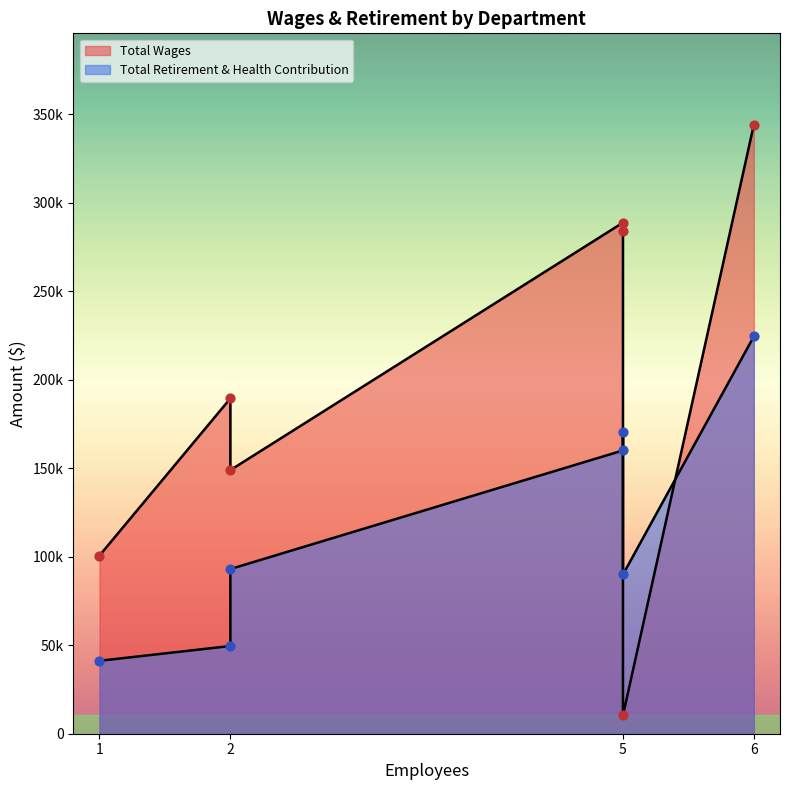

Which series has the widest spread of Y values?

Total Wages